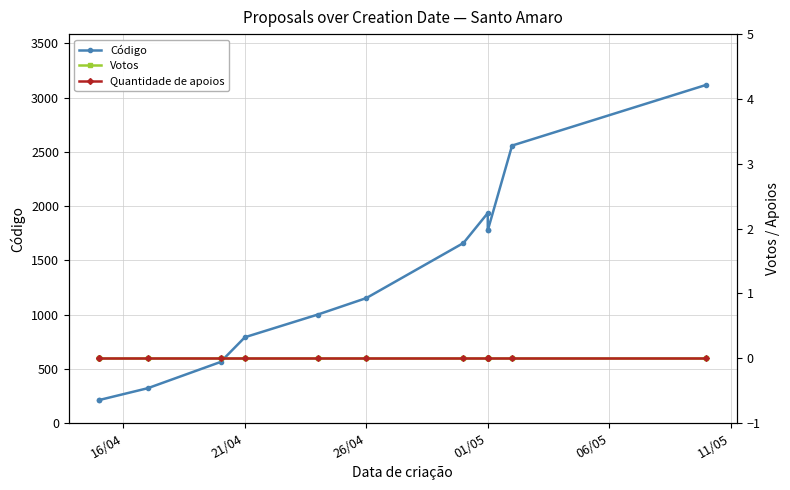

Does the chart have visible grid lines?

Yes